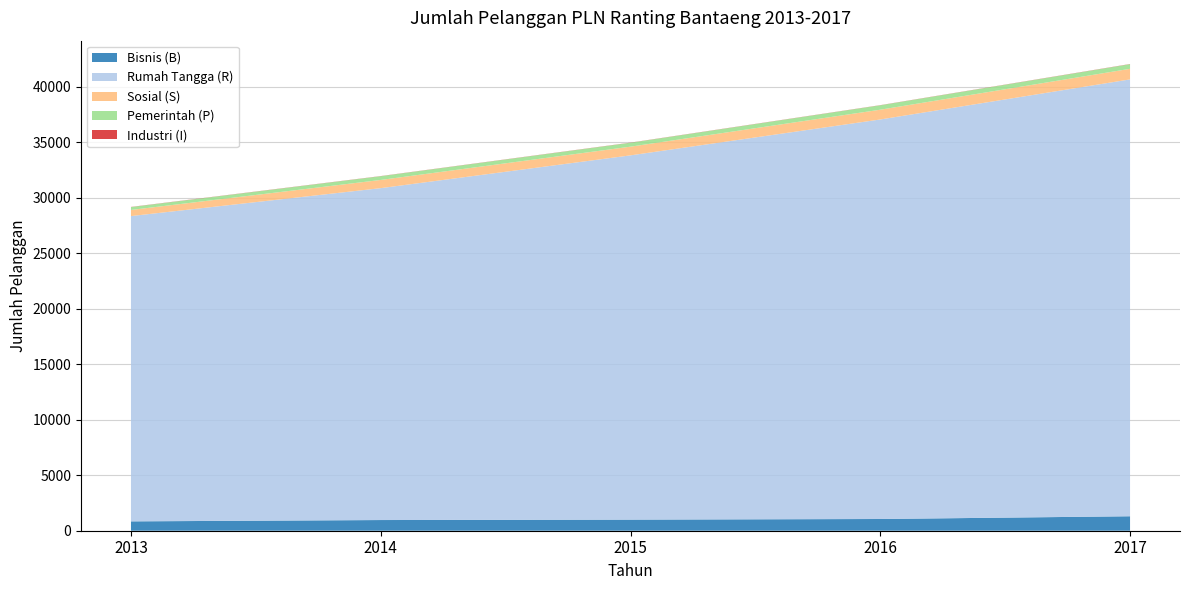

Reading left to right, transcribe all the data shown in this chart.

Bisnis (B): 843	962	1000	1056	1303
Rumah Tangga (R): 27497	29894	32809	35985	39348
Sosial (S): 550	738	783	879	953
Pemerintah (P): 259	338	351	399	418
Industri (I): 14	12	13	12	15